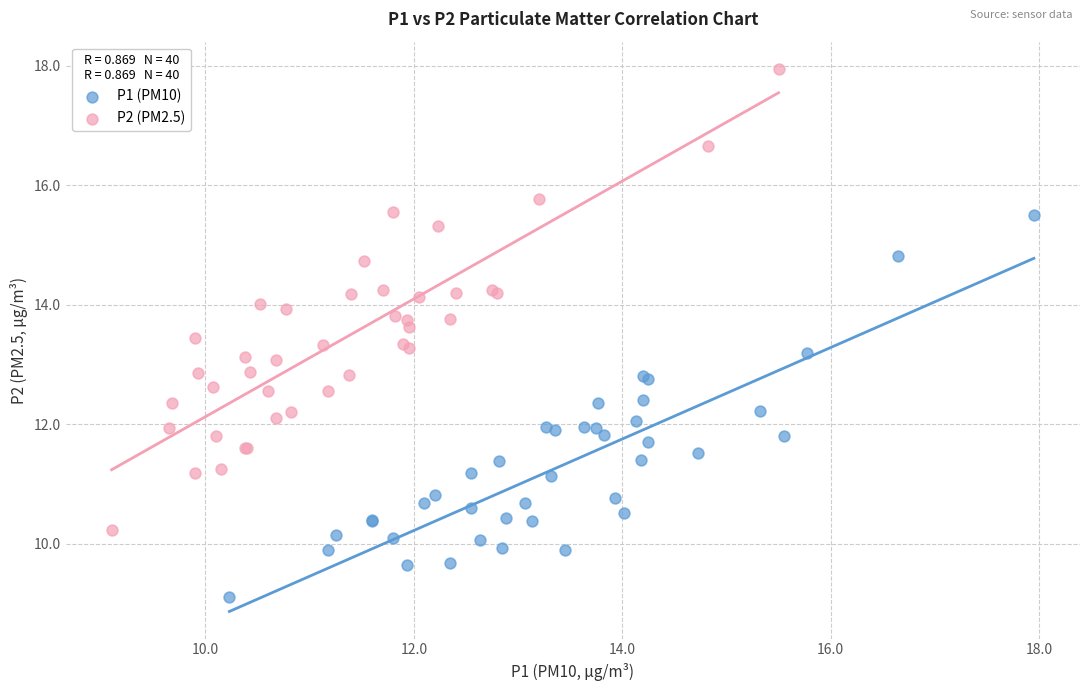

Which series reaches the minimum Y coordinate?

P1 (PM10)